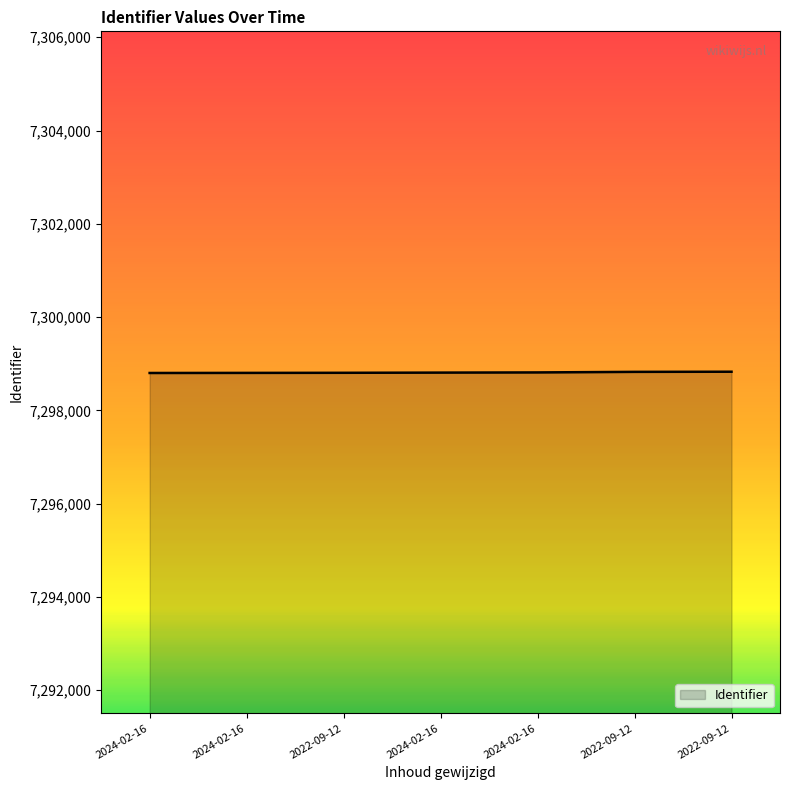

Which category has the highest value across all series?

2022-09-12